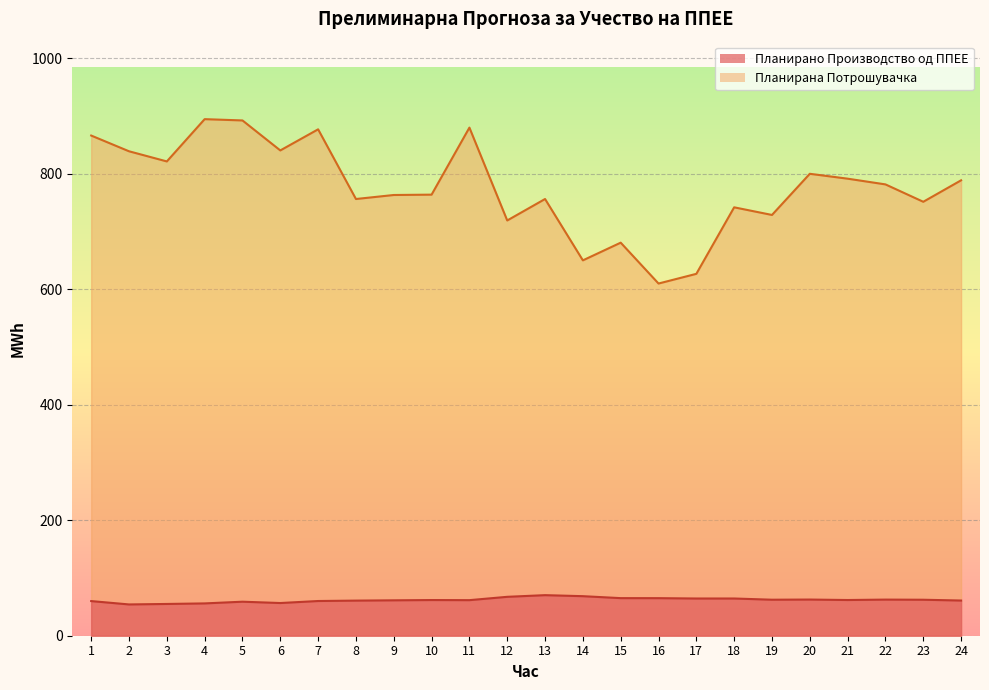

What is the sum of the Планирана Потрошувачка values at 12 and 2?

1558.3